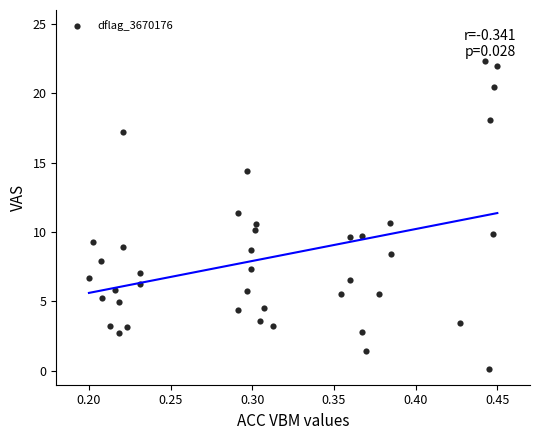

What is the range of Y values (max minus min)?

22.2